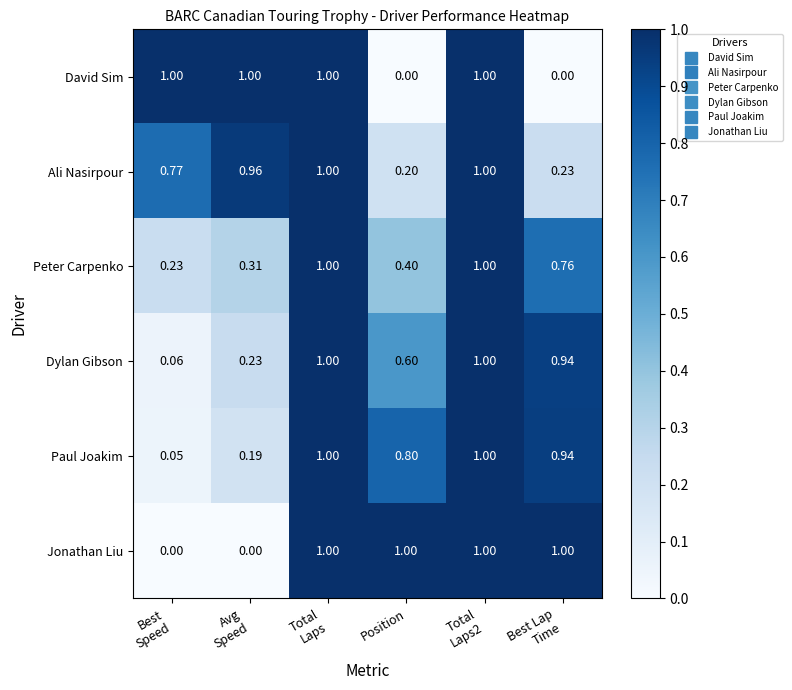

Which series has the largest total across all categories?

Ali Nasirpour